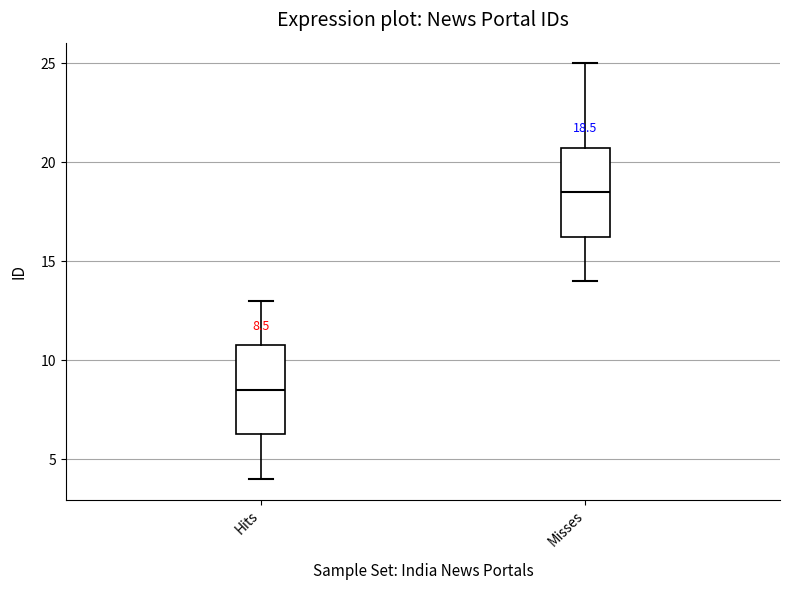

Which box's median line is the lowest?

Hits